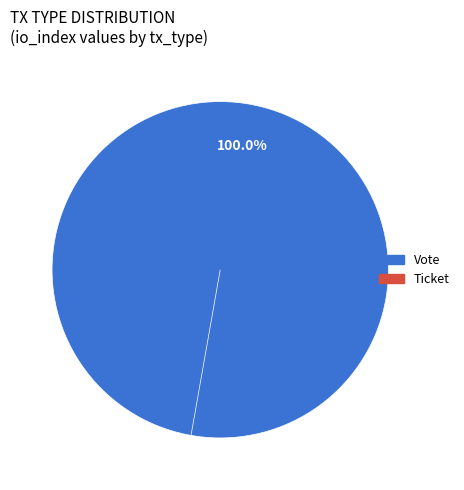

Rank the categories by value from lowest to highest.

Ticket, Vote